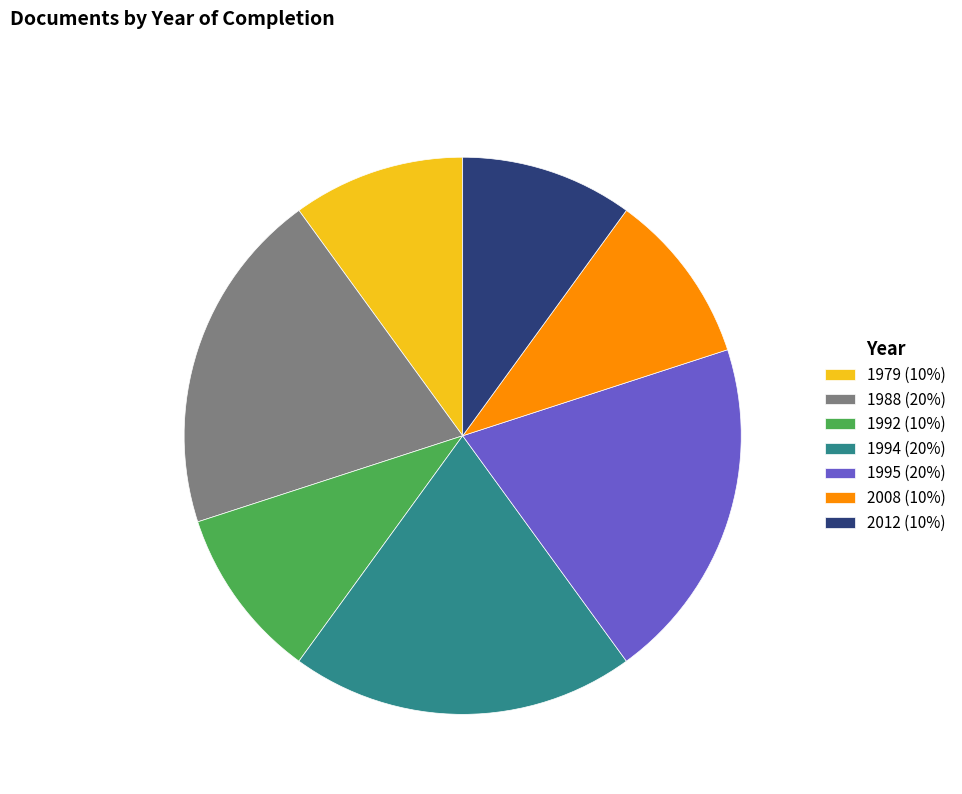

Is it true that 1995 (20%) is 20% of the pie?

True